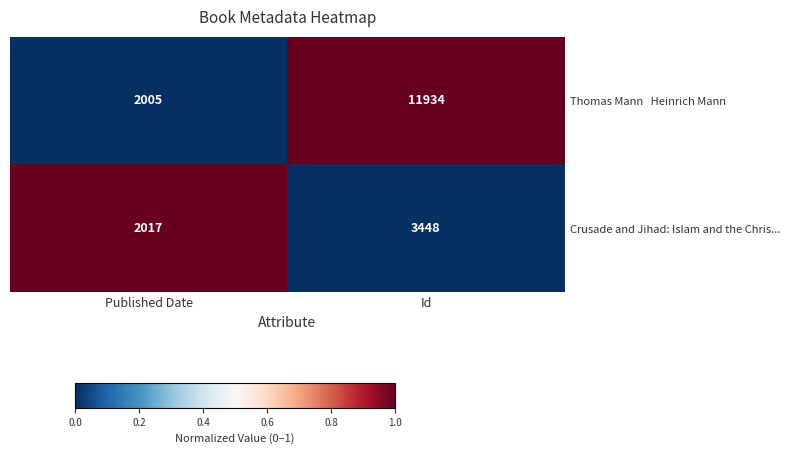

Which category has the lowest value in the Crusade and Jihad: Islam and the Chris... series?

Published Date